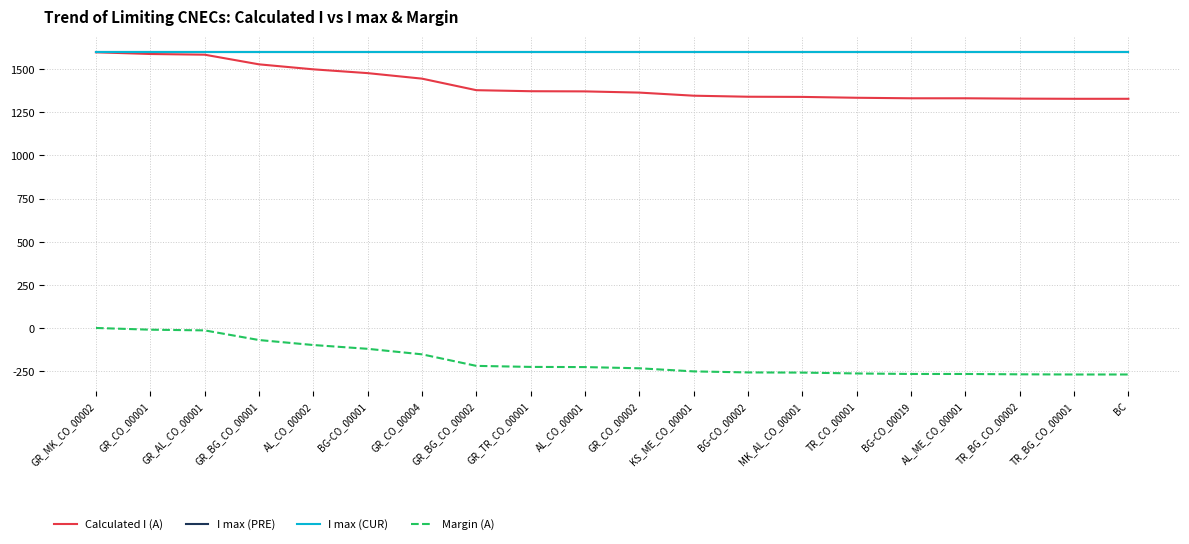

Which has a higher value, KS_ME_CO_00001 or AL_ME_CO_00001?

KS_ME_CO_00001